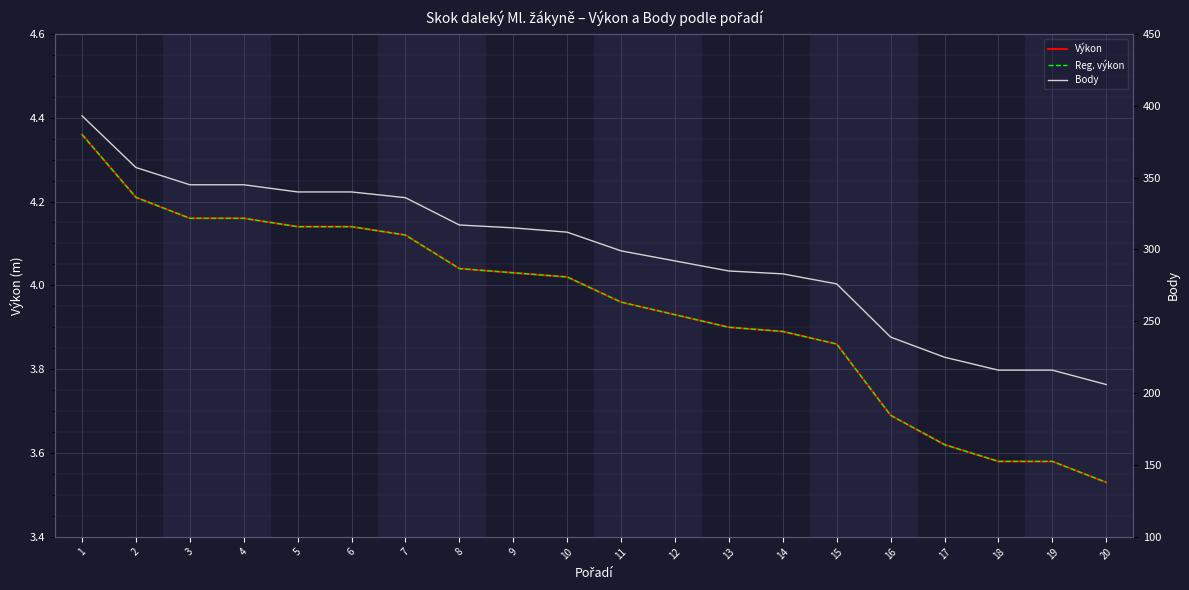

True or false: Reg. výkon and Body cross at least once.

False